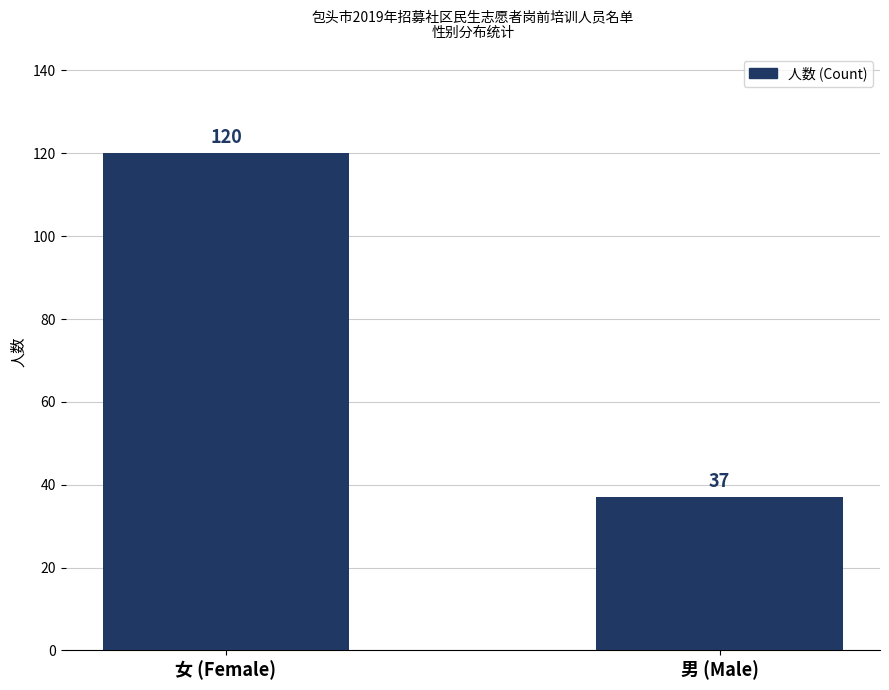

What position from the left is 女 (Female)?

1